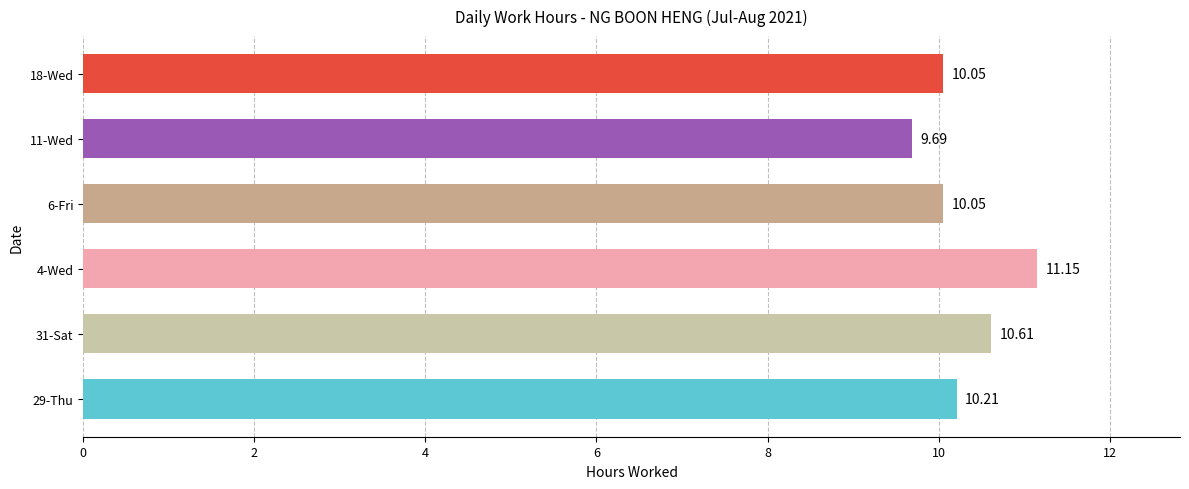

What is the difference between the second highest and minimum values?

0.9